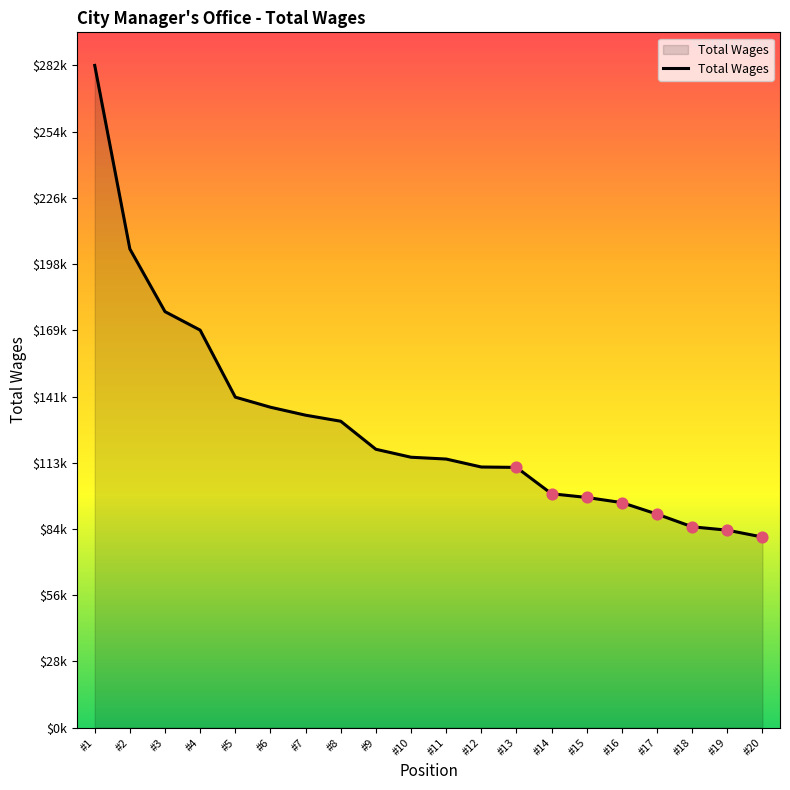

Approximately how many times larger is the value at #9 compared to #6?

0.9